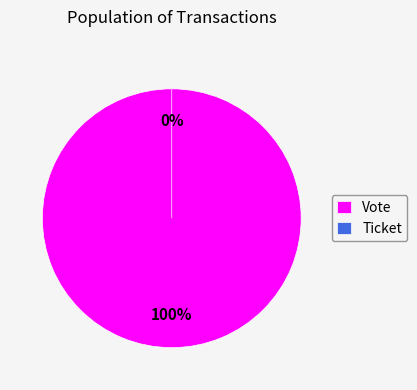

Which category has the biggest portion of the pie?

Vote